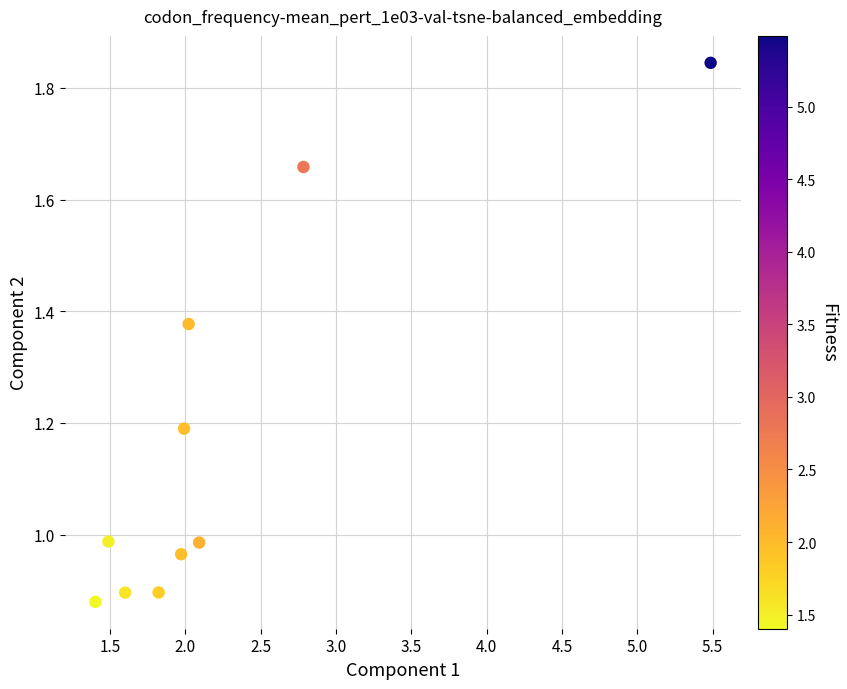

What is the average X value?

2.3